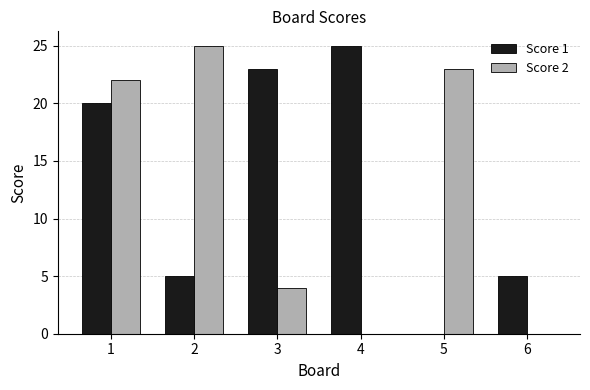

How many groups of bars are there?

6